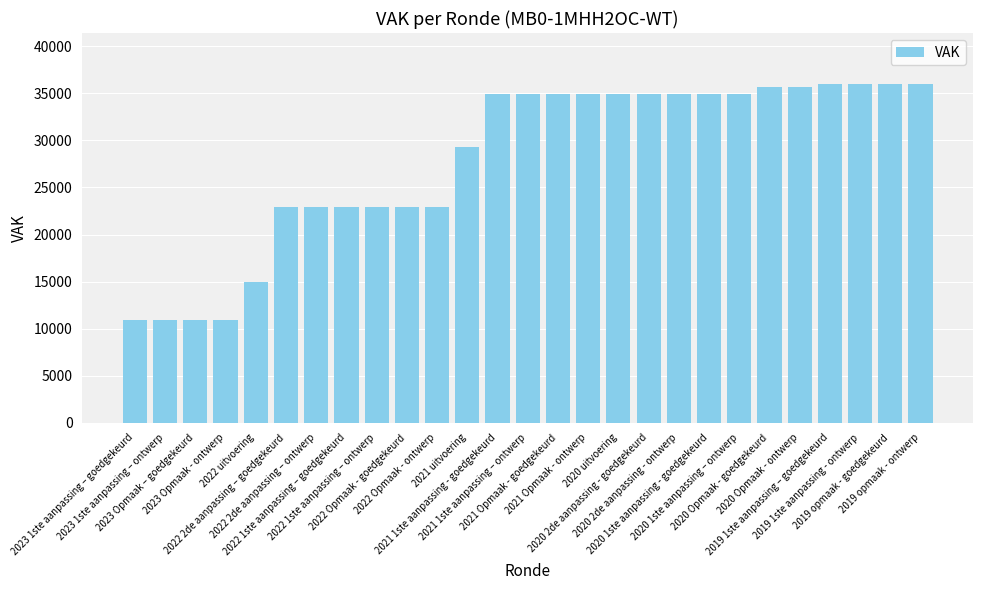

Between 2022 2de aanpassing – goedgekeurd and 2020 Opmaak - goedgekeurd, which is larger?

2020 Opmaak - goedgekeurd